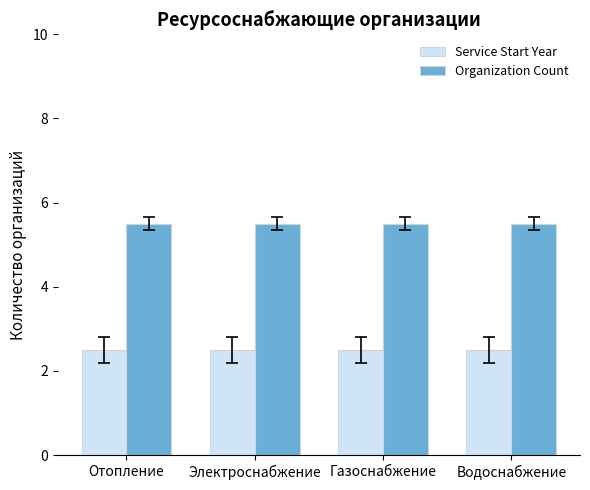

Are the bars grouped side by side (vs. stacked)?

Yes